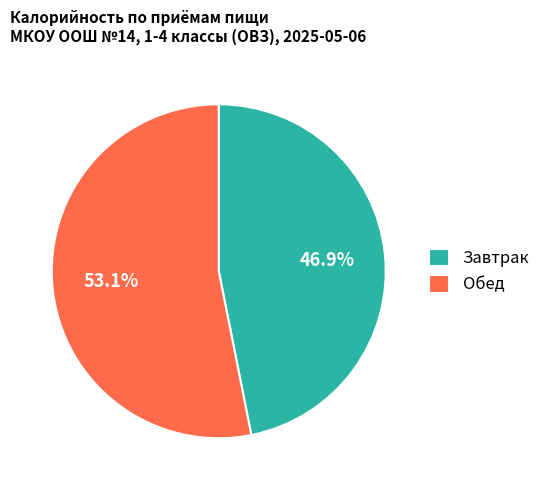

How many slices are in this pie chart?

2